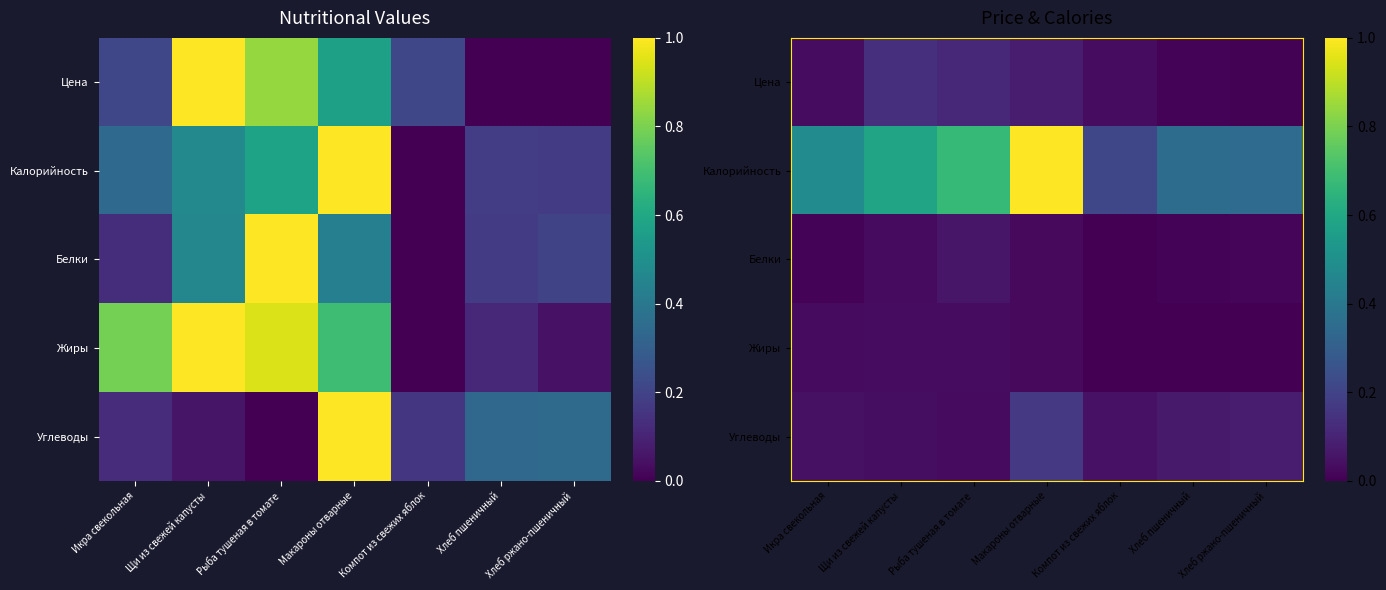

At which label does Углеводы reach its minimum?

Рыба тушеная в томате